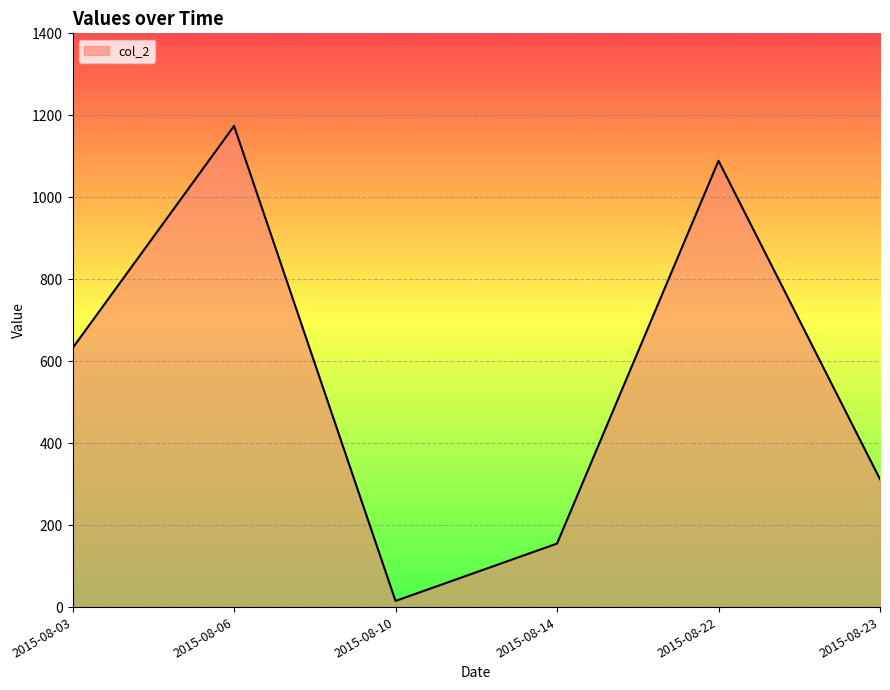

What is the difference between the second highest and second lowest values?

934